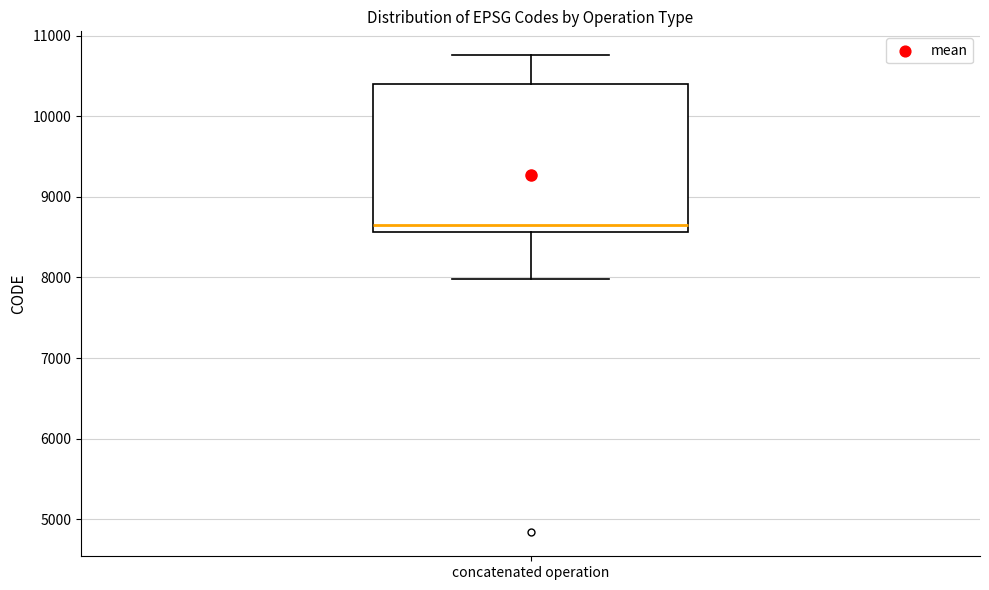

Where is the lower edge of the box for concatenated operation on the y-axis? The values are not printed on the chart, so give them approximately, as read against the axis.

8600